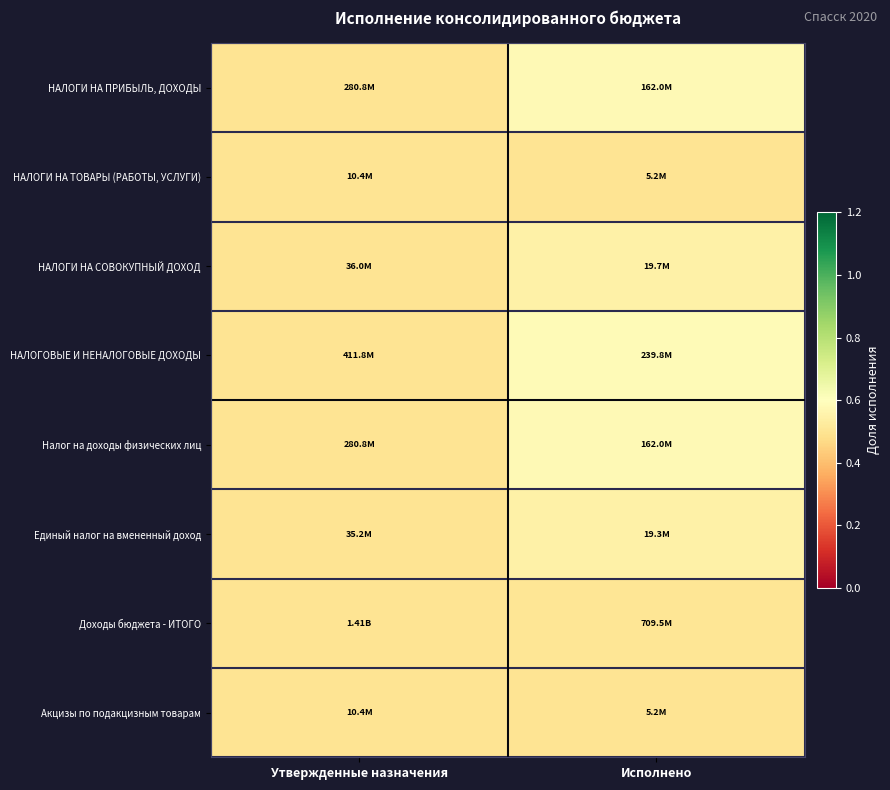

List the series in order of their peak value, highest first.

НАЛОГОВЫЕ И НЕНАЛОГОВЫЕ ДОХОДЫ, НАЛОГИ НА ПРИБЫЛЬ, ДОХОДЫ, Налог на доходы физических лиц, Единый налог на вмененный доход, НАЛОГИ НА СОВОКУПНЫЙ ДОХОД, Доходы бюджета - ИТОГО, НАЛОГИ НА ТОВАРЫ (РАБОТЫ, УСЛУГИ), Акцизы по подакцизным товарам